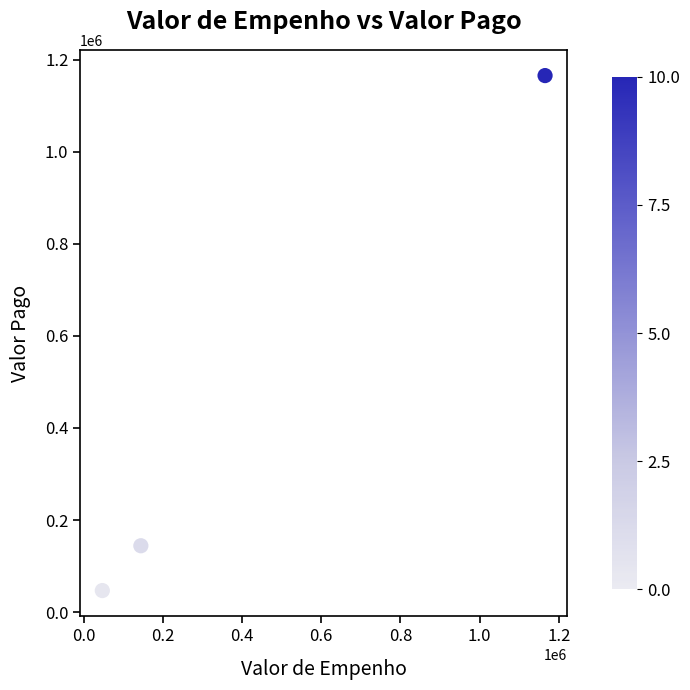

What is the range of X values (max minus min)?

1118632.4